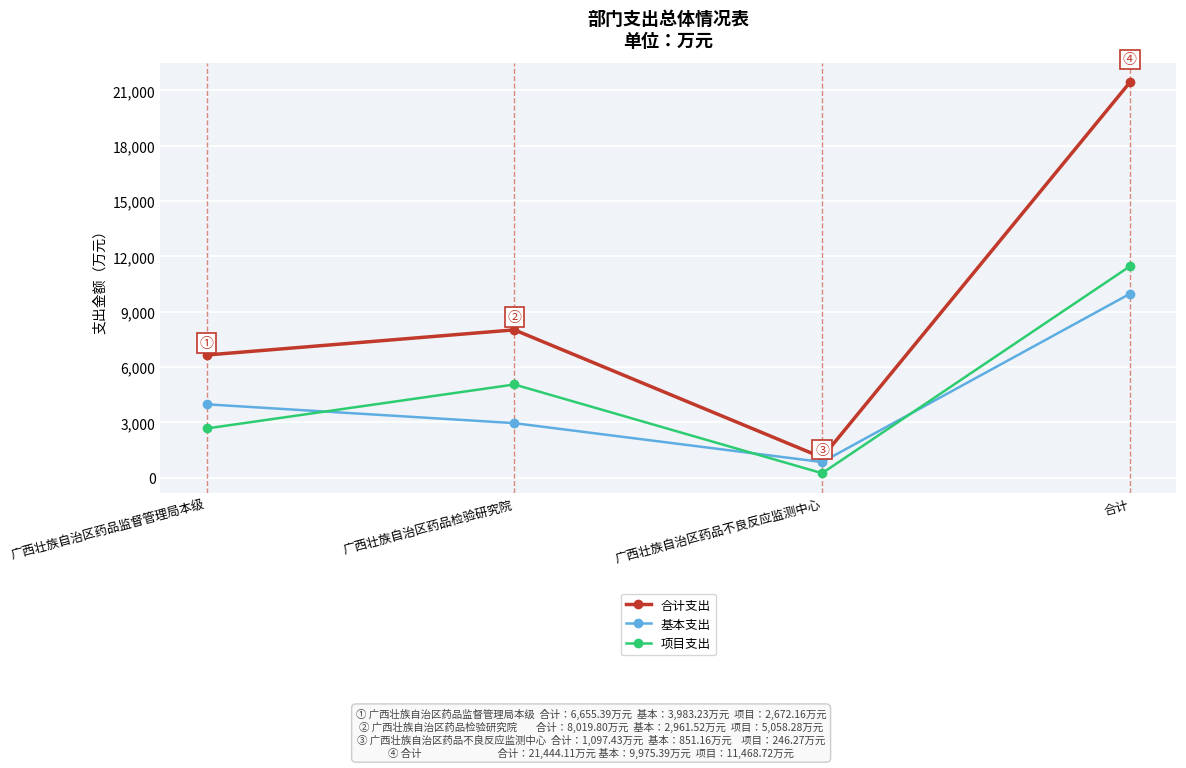

What is the total value across all series at 广西壮族自治区药品监督管理局本级?

13310.8